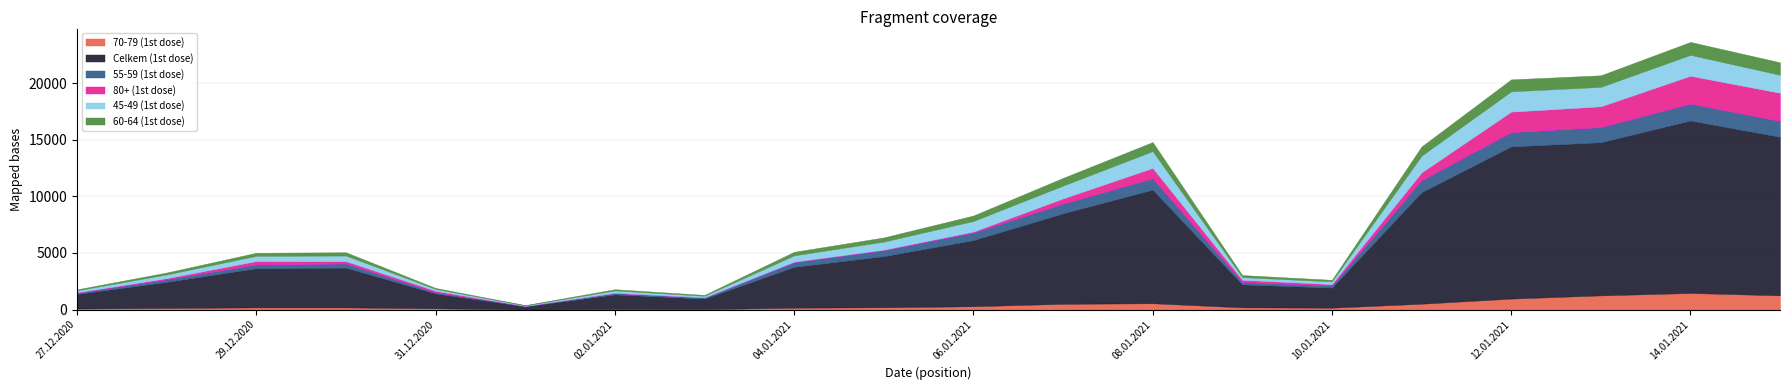

Which category has the highest value across all series?

14.01.2021